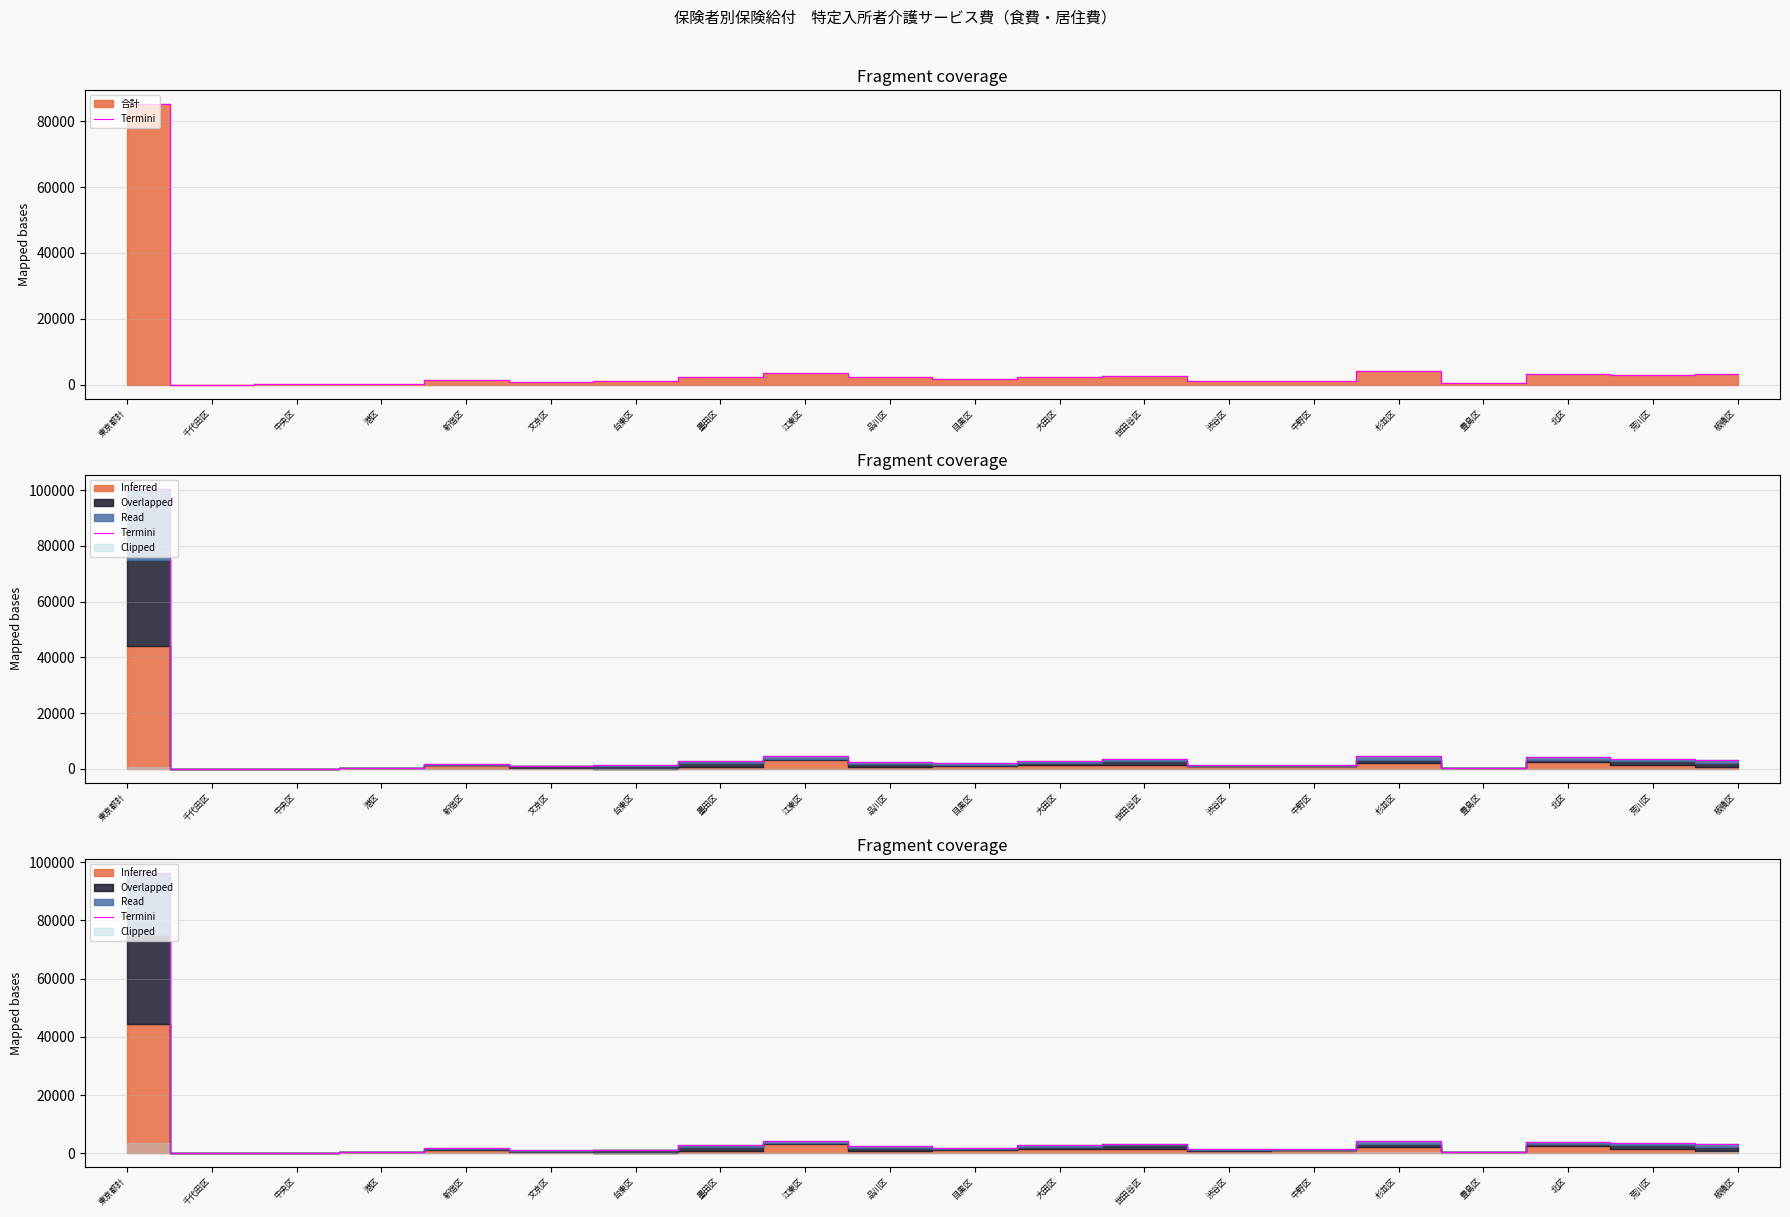

Reading right to left, list all the values displayed in this chart.

板橋区=3047.2	荒川区=3421.4	北区=4005.2	豊島区=438.9	杉並区=4296.5	中野区=1467.7	渋谷区=1461.2	世田谷区=3334.0	大田区=2759.4	目黒区=1938.6	品川区=2333.4	江東区=4322.8	墨田区=2783.2	台東区=1231.0	文京区=1141.7	新宿区=1659.8	港区=367.9	中央区=29.0	千代田区=3.1	東京都計=96289.0